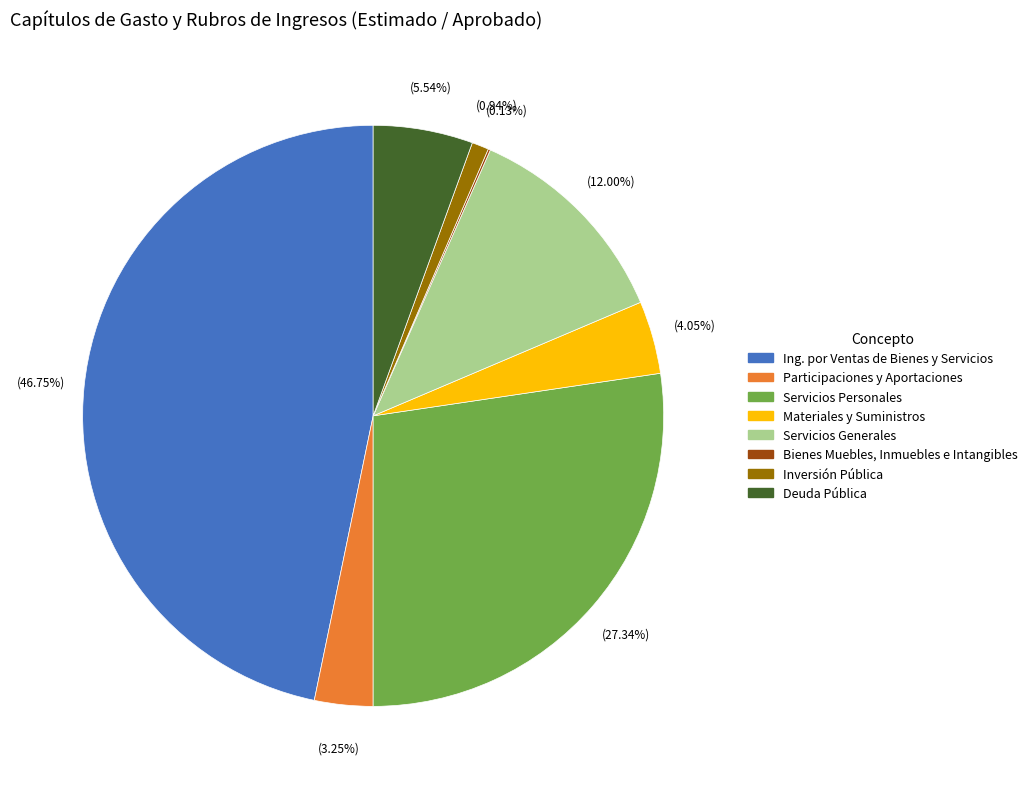

Does any single category account for the majority?

No